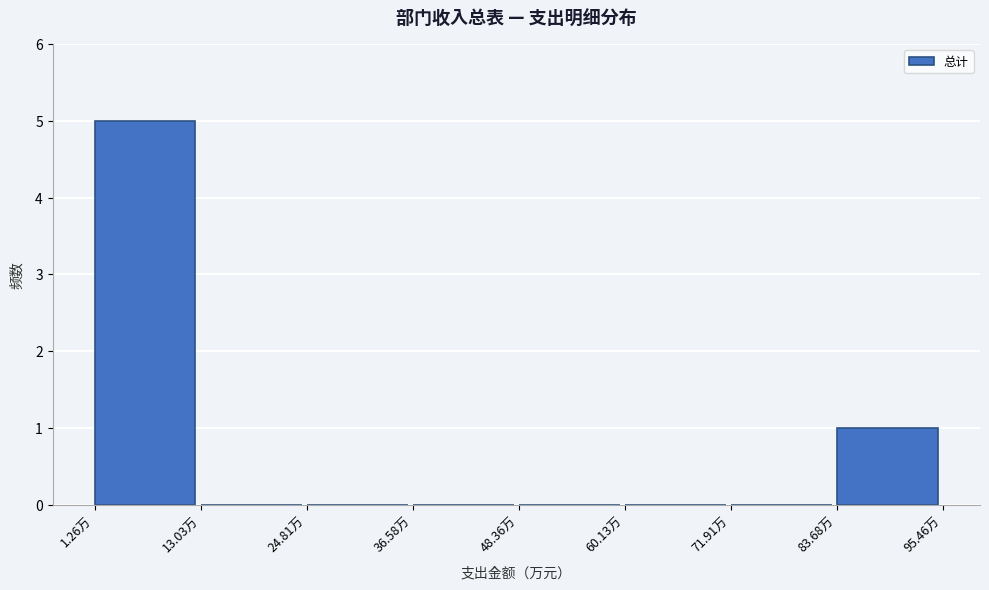

Reading left to right, list every bar in this chart as the range it spans on the x-axis followed by its height. Neither the bar edges nor the heights are printed on the chart, so give them approximately, as read against the axes.

2 to 14: 5
14 to 24: 0
24 to 36: 0
36 to 48: 0
48 to 60: 0
60 to 72: 0
72 to 84: 0
84 to 96: 1